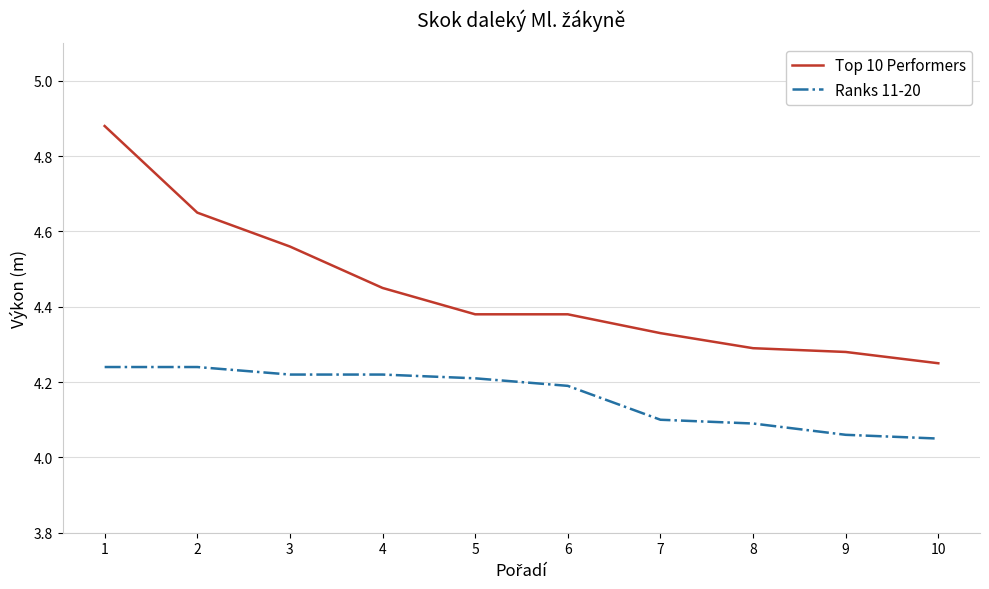

Rank the series by their average value, from highest to lowest.

Top 10 Performers, Ranks 11-20